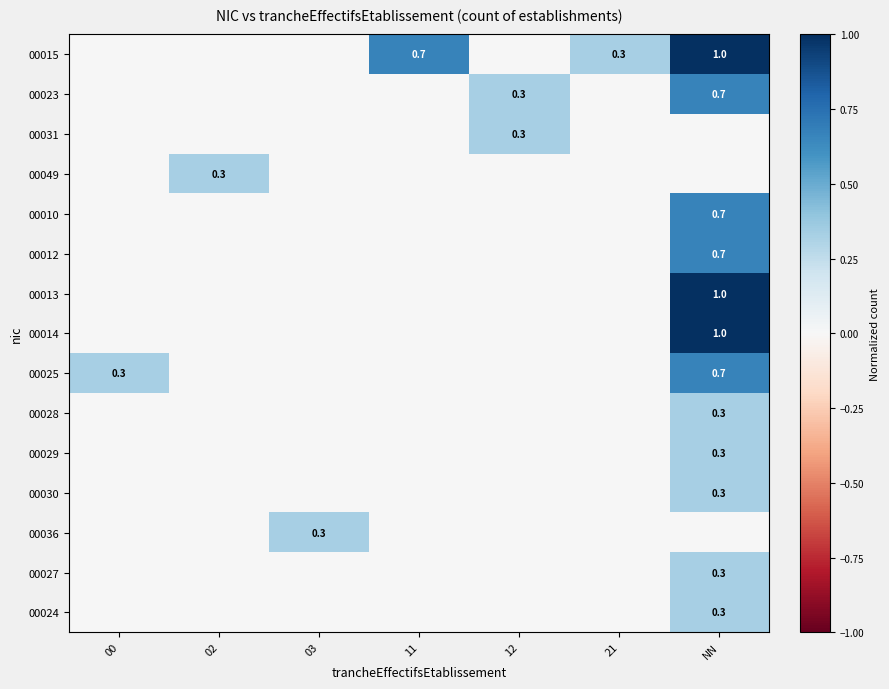

Is it true that 00025 equals -0.4 at 12?

False